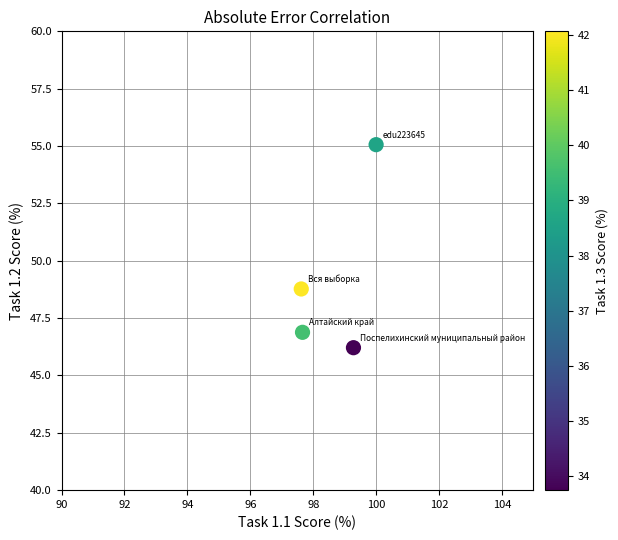

What is the average X value?

98.6